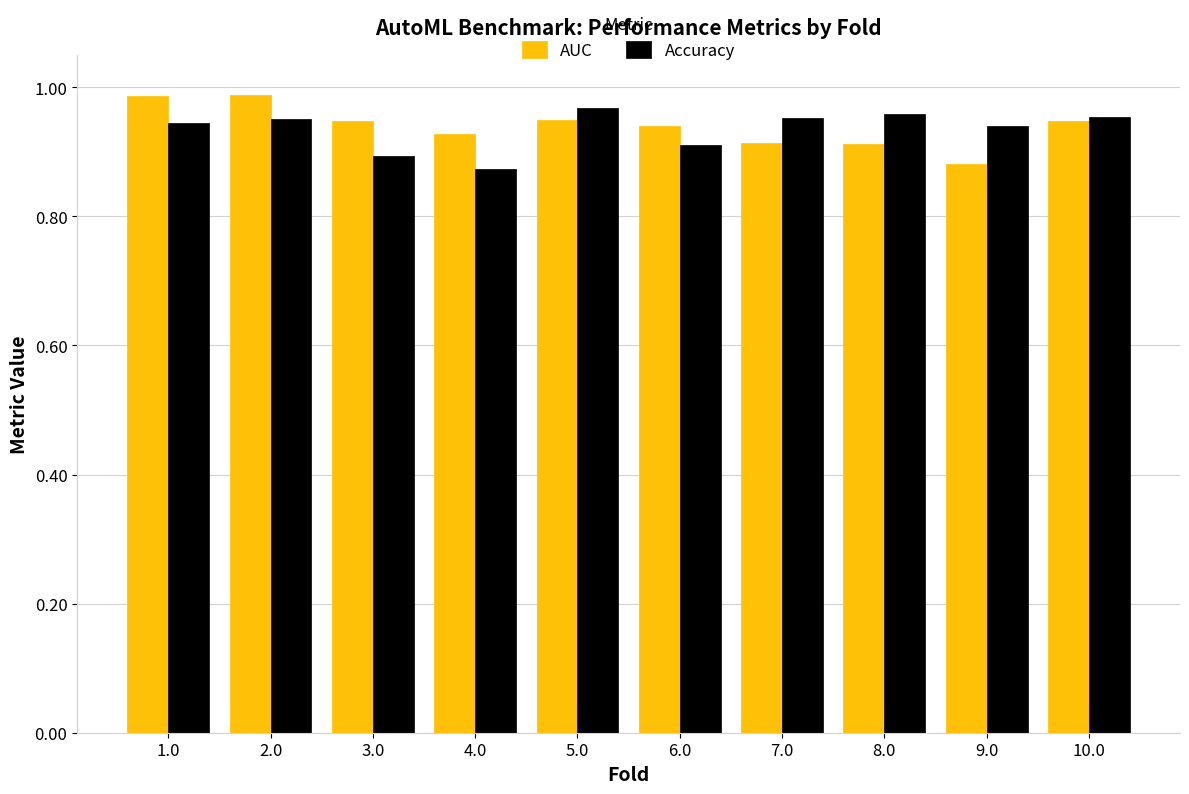

At which label does AUC reach its minimum?

9.0